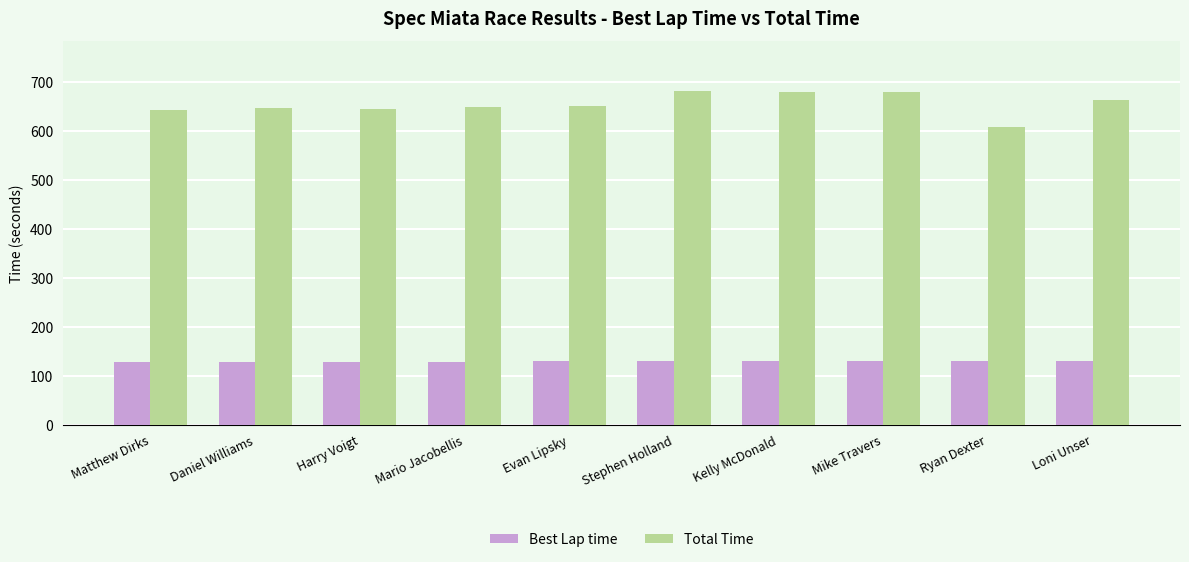

What is the maximum value shown in the chart?

681.0